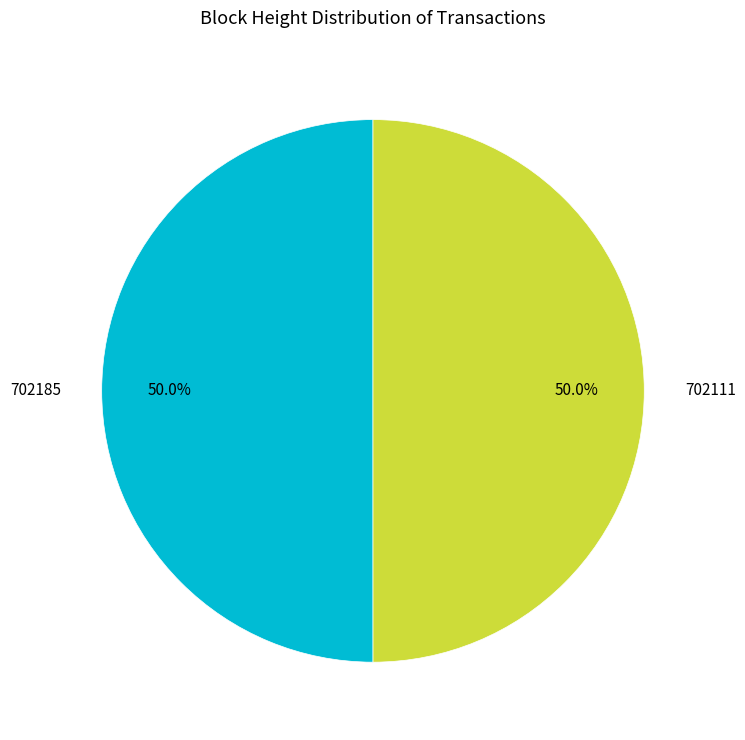

The 702111 slice represents 50% of the pie. True or false?

True